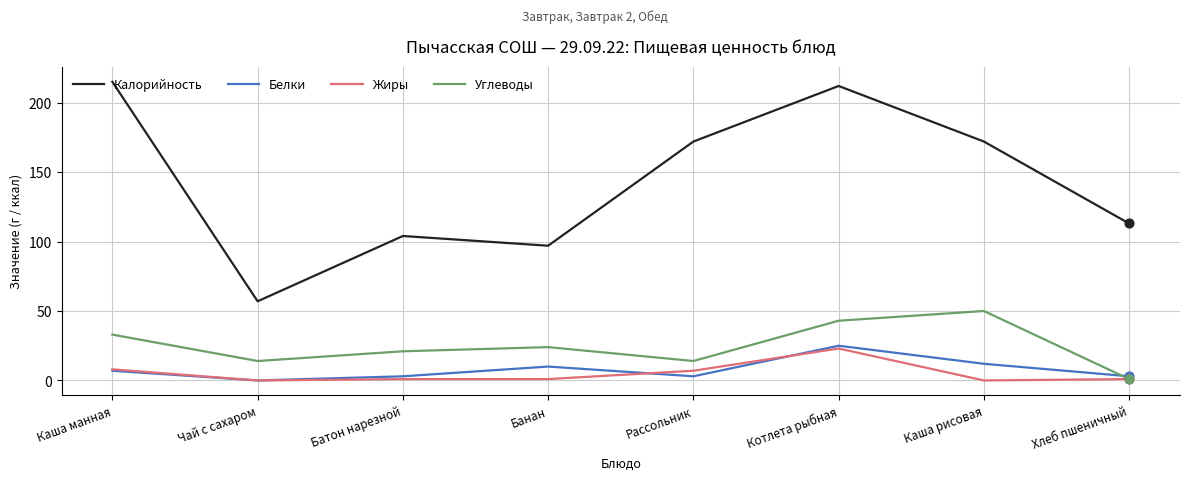

What is the total value across all series at Рассольник?

196